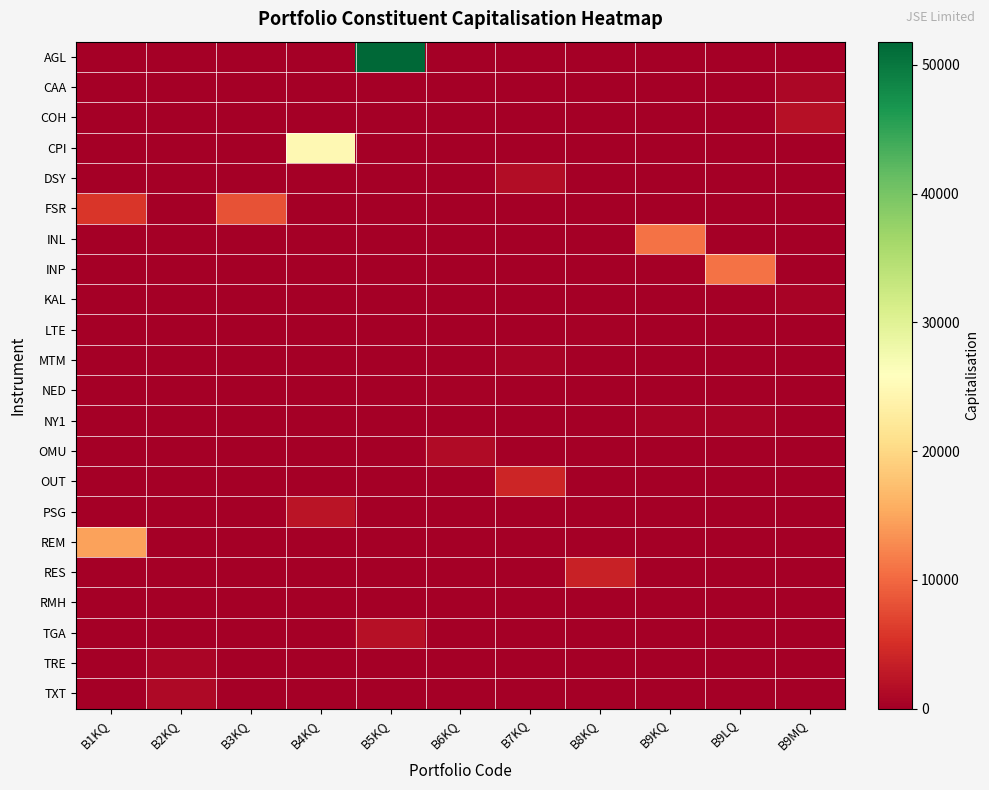

Which category has the highest value across all series?

B5KQ